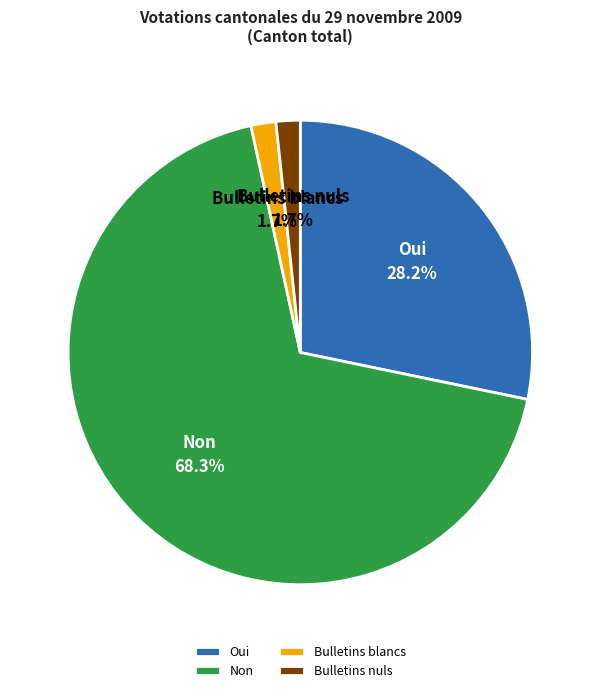

Which slice is the largest?

Non